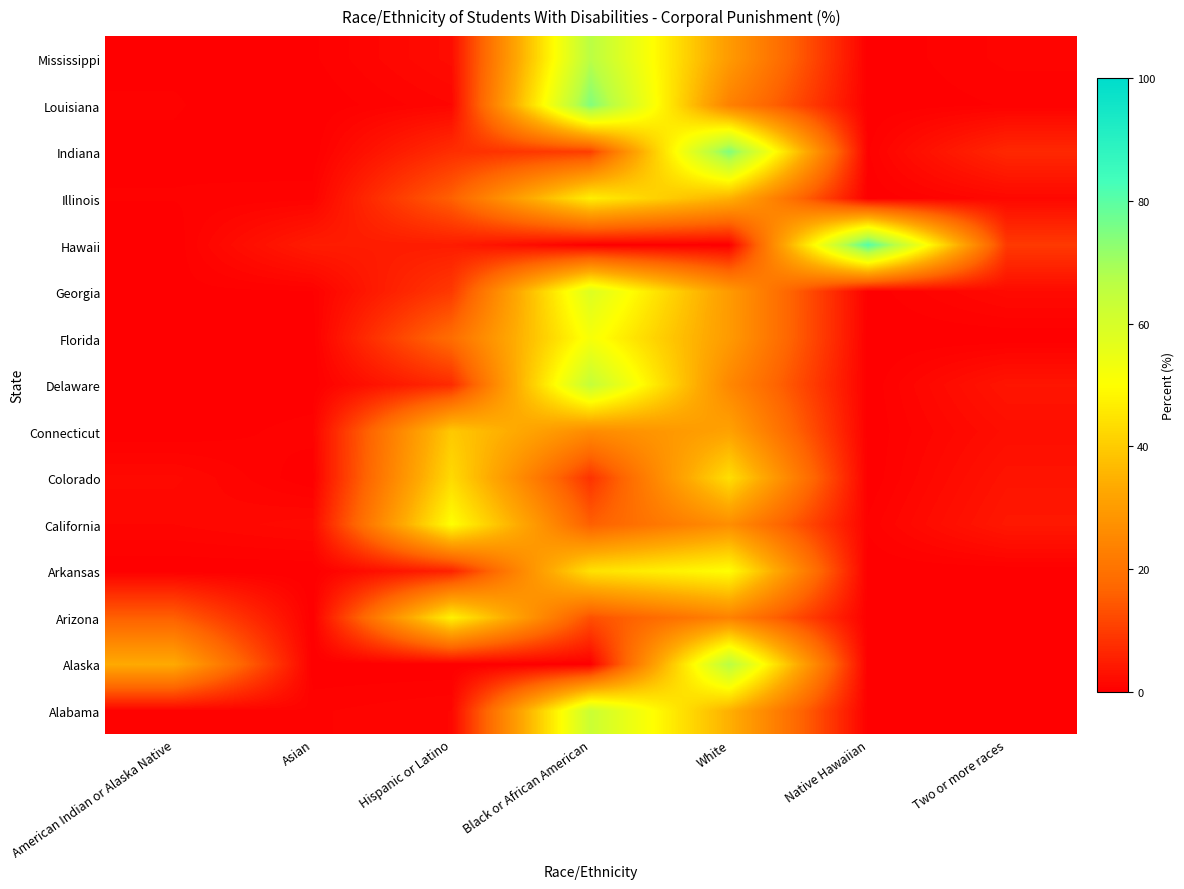

At which category does the chart reach its peak across all series?

Native Hawaiian